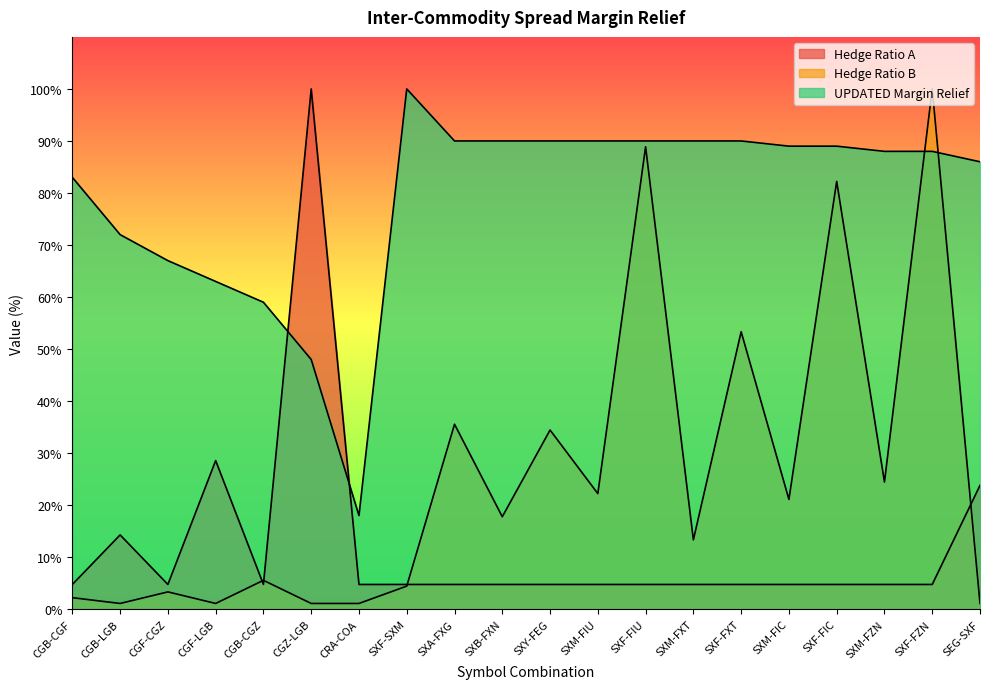

Which category has the highest value in the Hedge Ratio A series?

CGZ-LGB